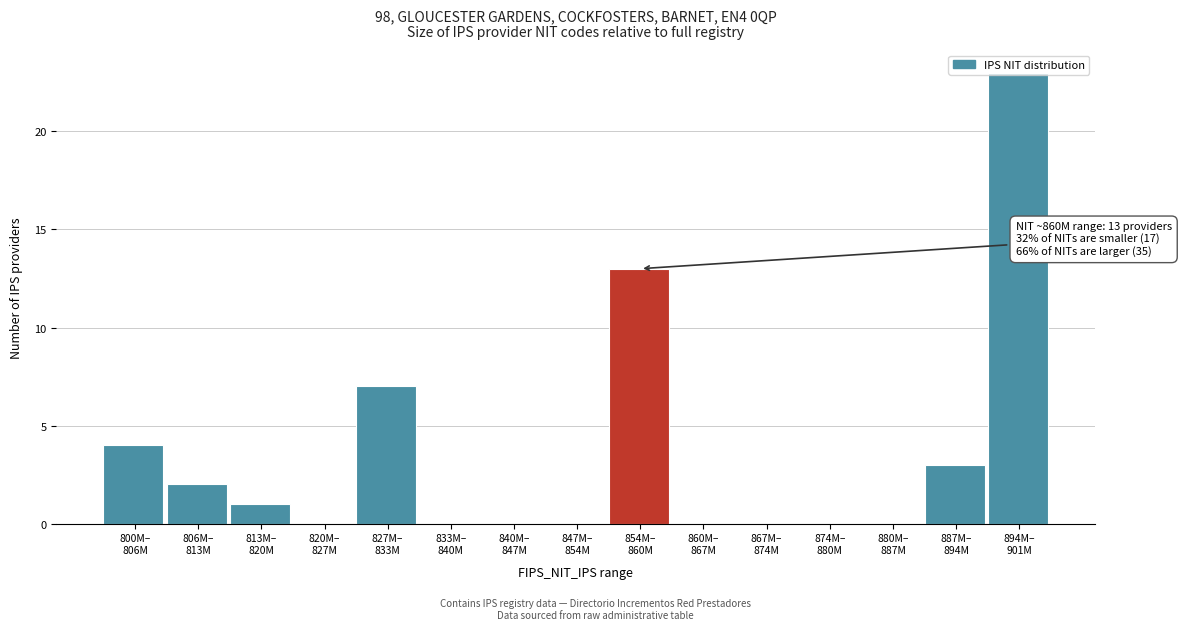

What is the maximum value shown in the chart?

23